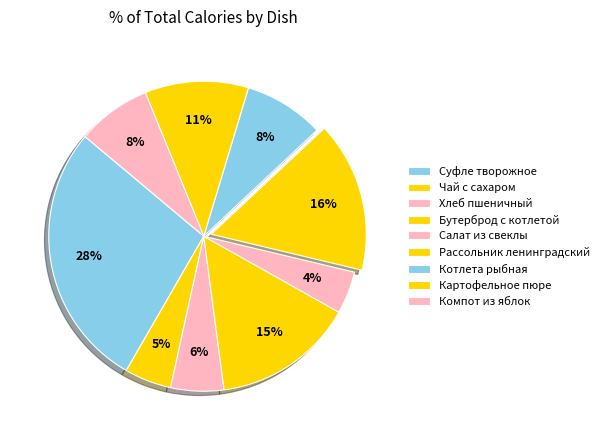

Count the number of slices in the pie.

9